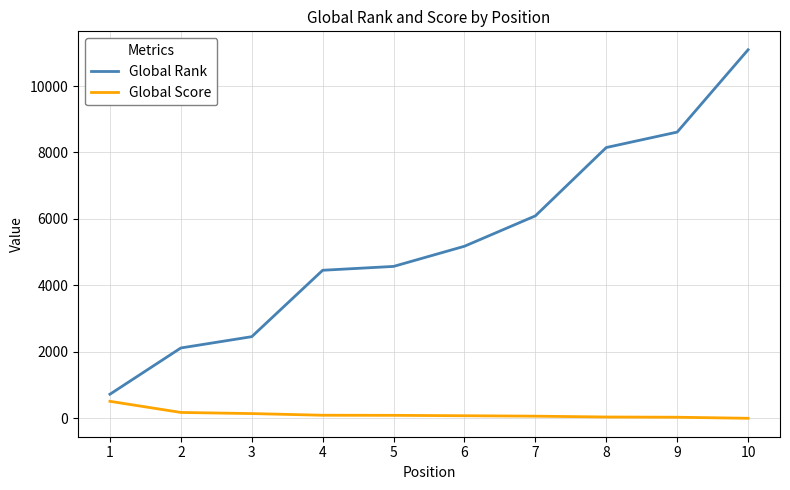

Is the value of Global Rank at 8 greater than the value of Global Score at 9?

Yes